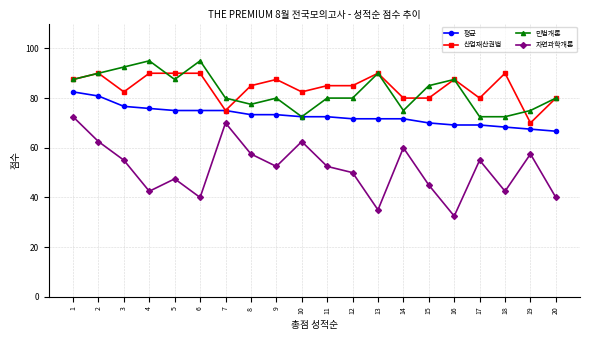

How many series are shown in this chart?

4